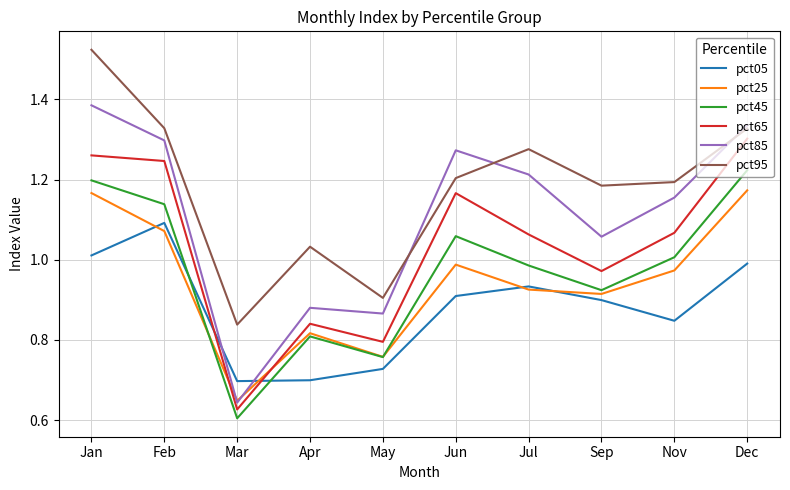

Which series has the largest range (max minus min)?

pct85